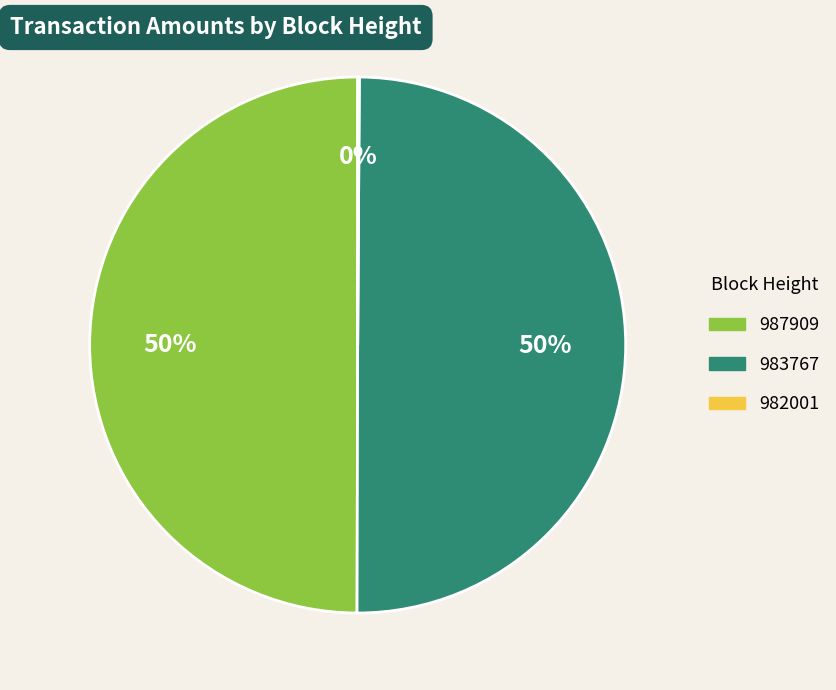

To the nearest percent, what is the difference between the largest and smallest slice percentages?

50%